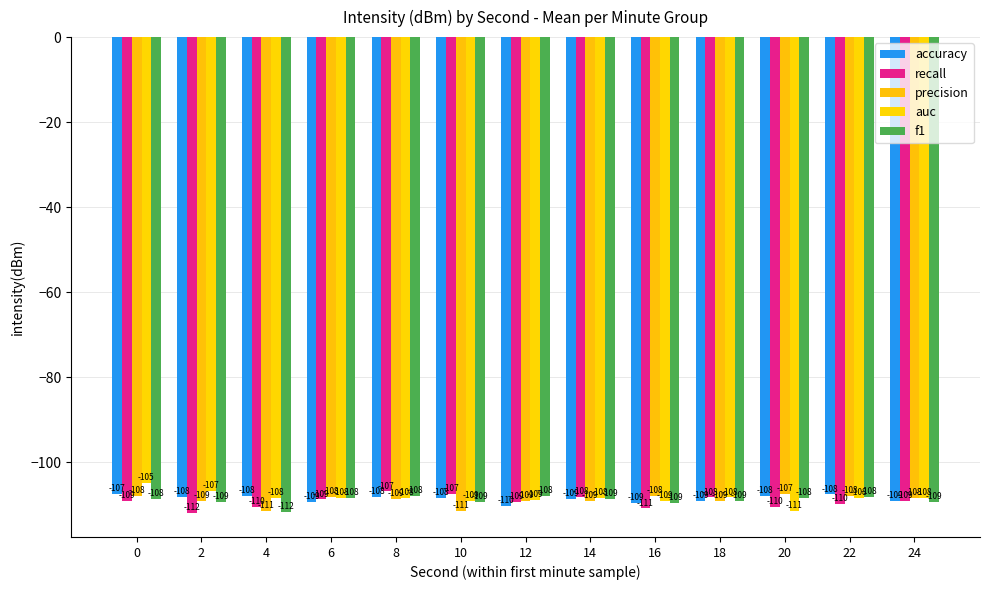

Read the precision value at 16.

-107.9